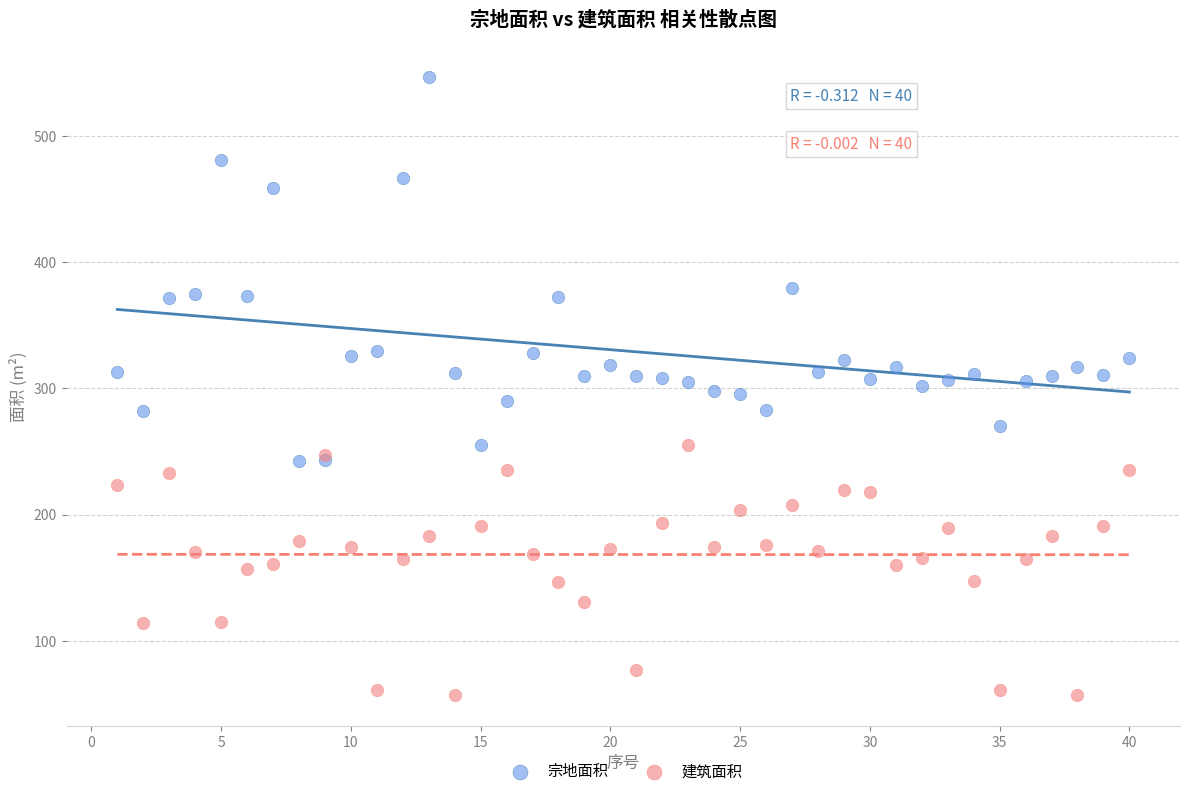

What are all the series names shown in the legend?

宗地面积, 建筑面积